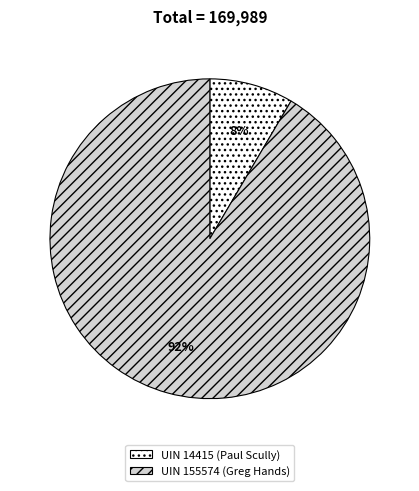

Does any single category account for the majority?

Yes